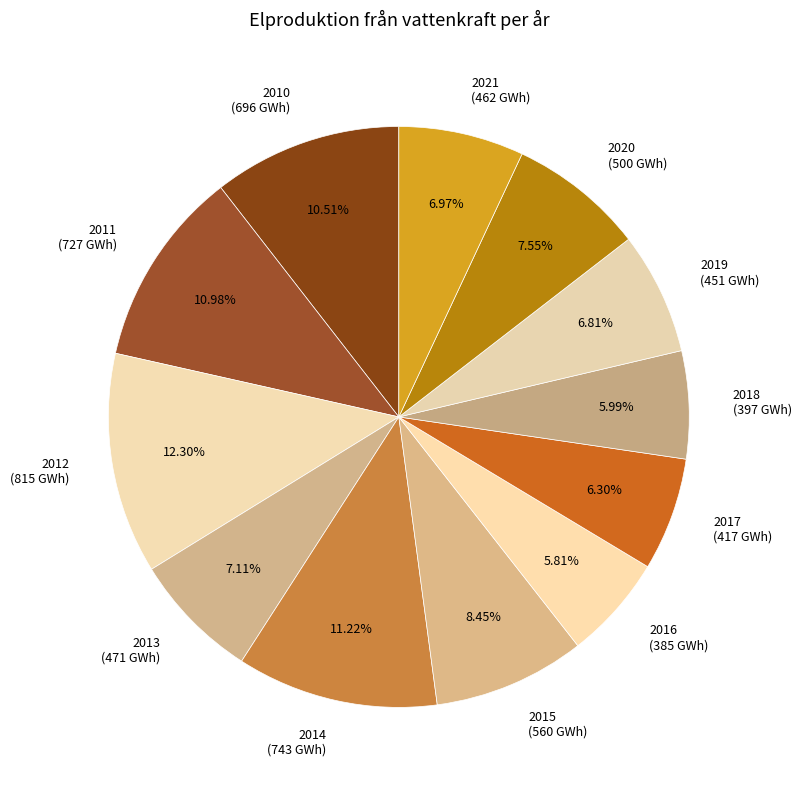

Does 2018 represent more than half of the total?

No